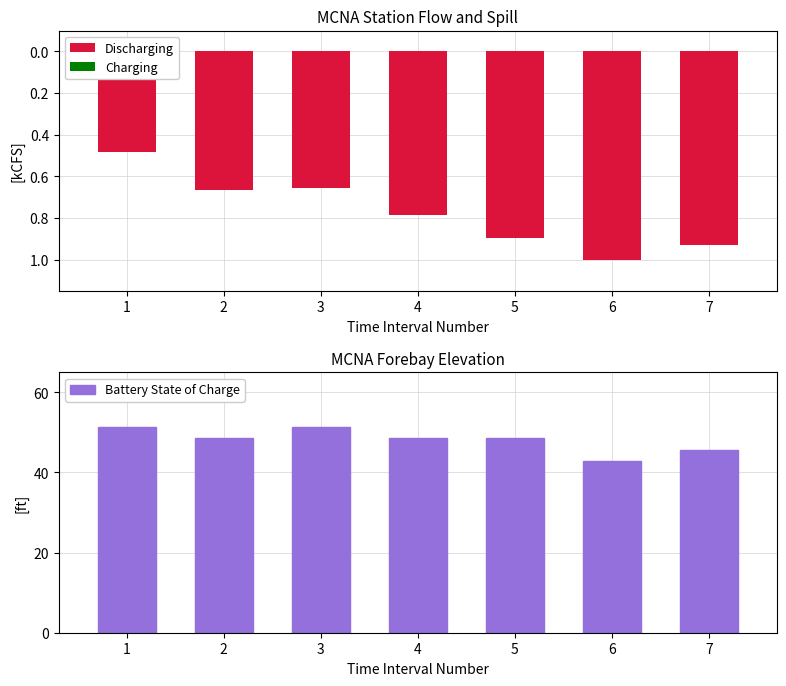

What is the value of the Battery State of Charge bar at the 5th from the left?

48.6